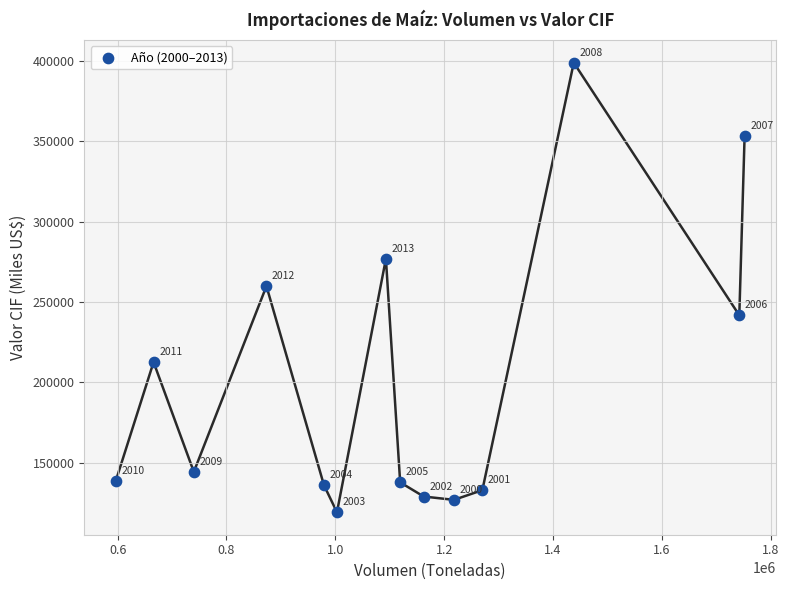

What is the range of X values (max minus min)?

1155451.2